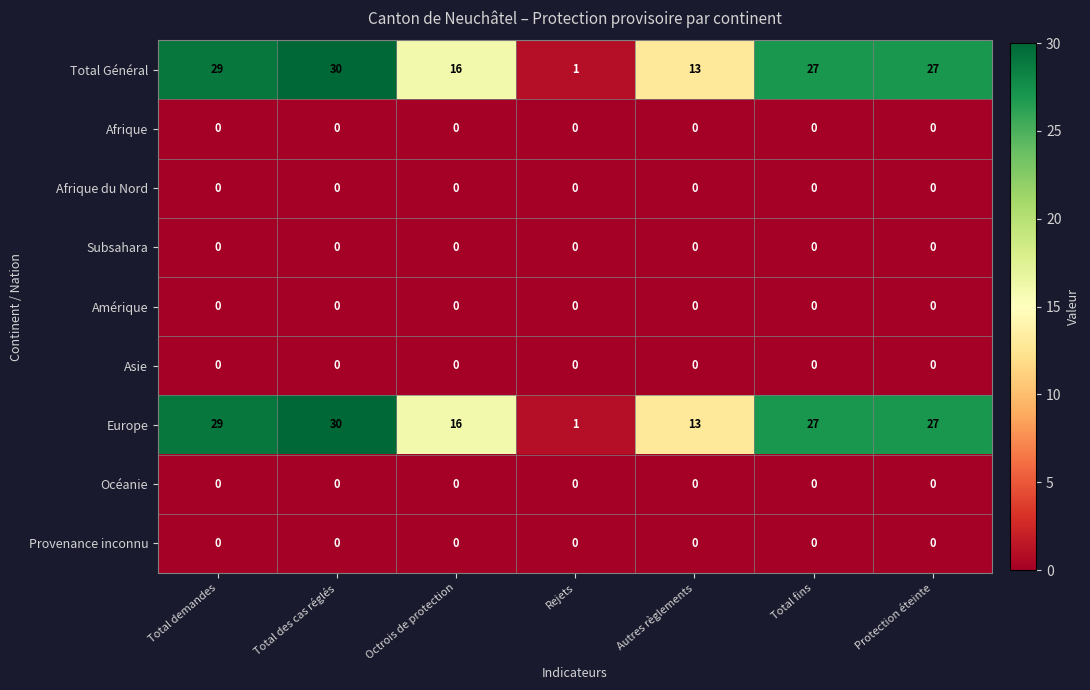

At which label is Europe closest to 15?

Octrois de protection